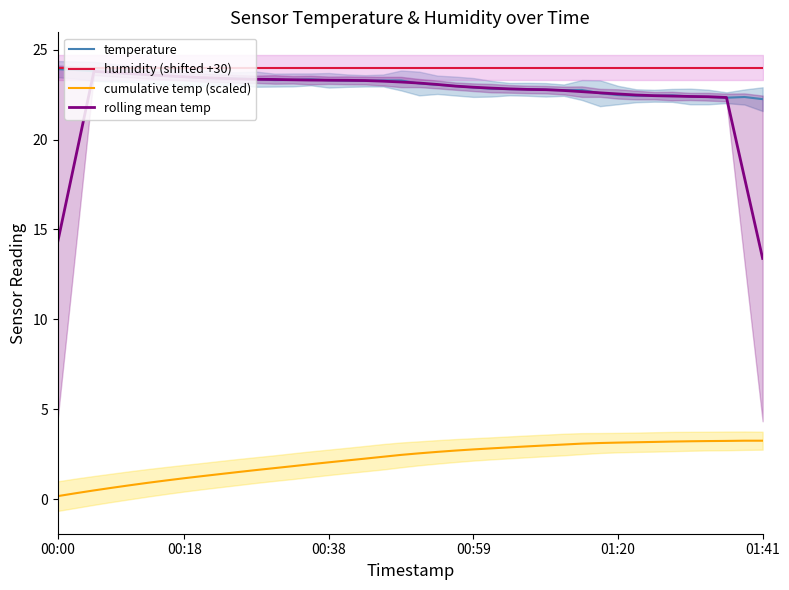

What is the average value of the cumulative temp (scaled) series?

2.2